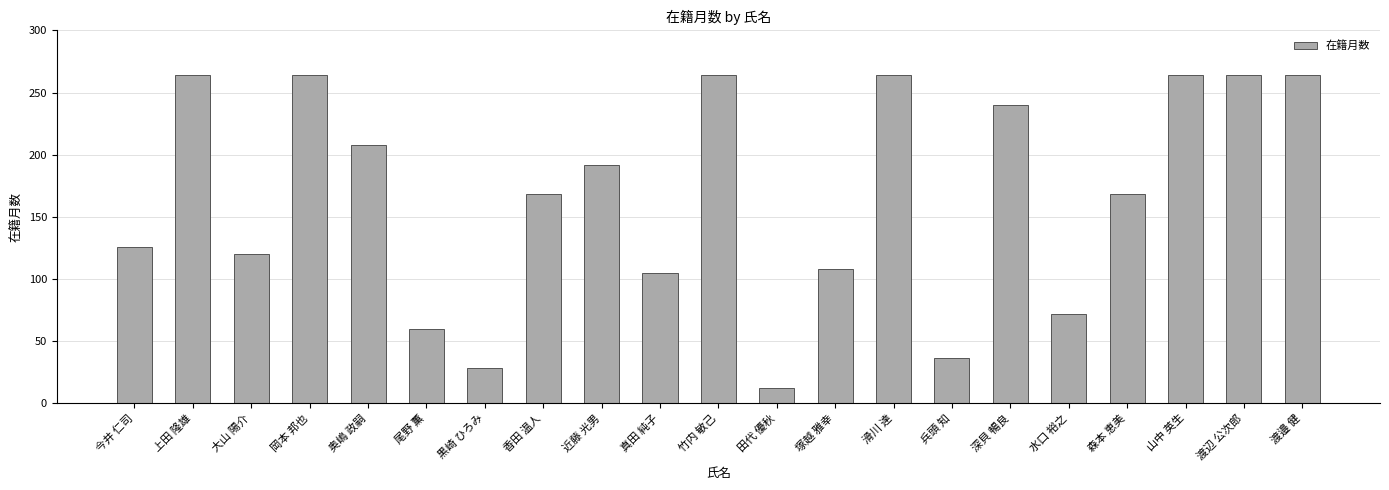

True or false: the data shows 120 at 大山 陽介.

True